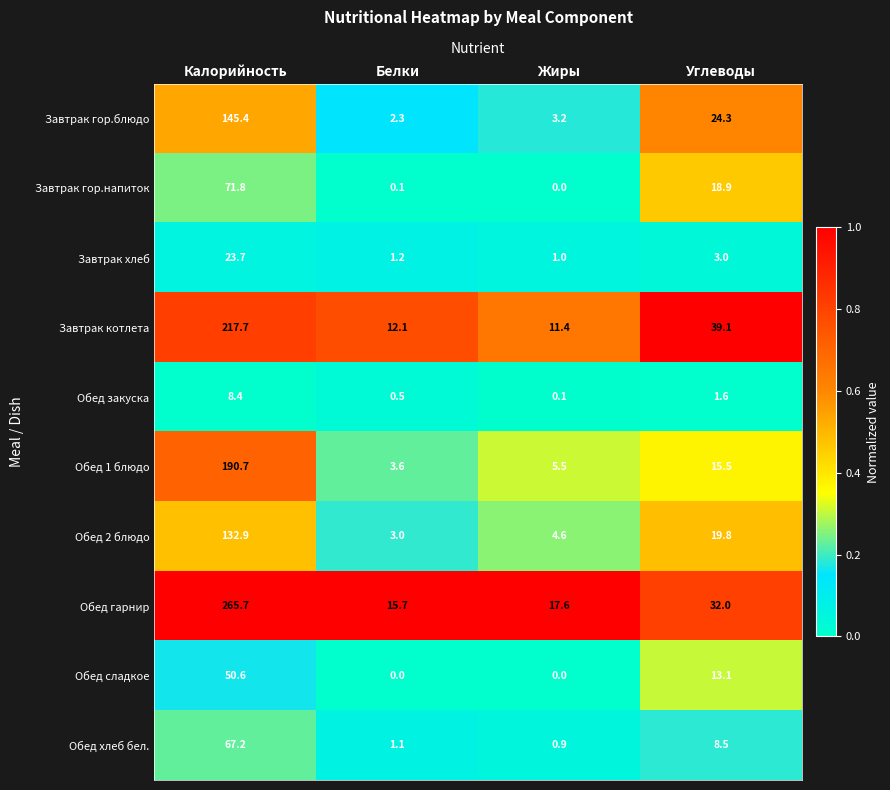

At which label is Обед закуска closest to 4?

Углеводы